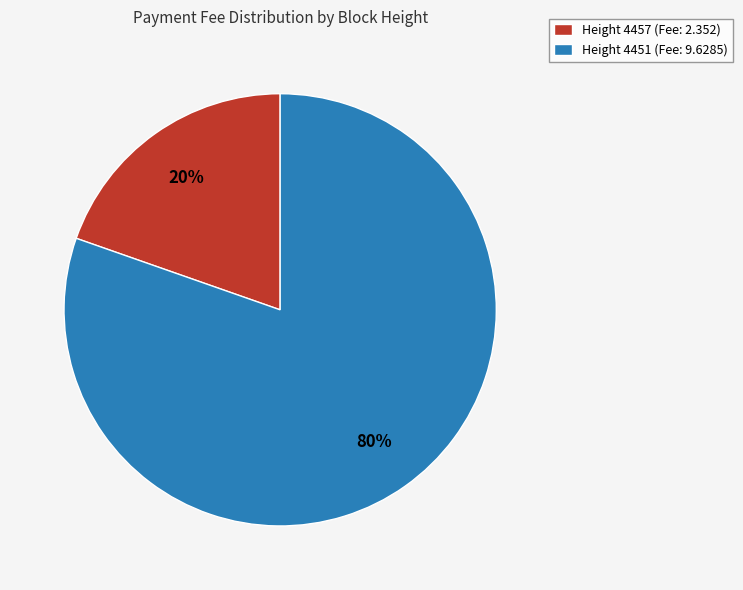

Between Height 4457 (Fee: 2.352) and Height 4451 (Fee: 9.6285), which is larger?

Height 4451 (Fee: 9.6285)